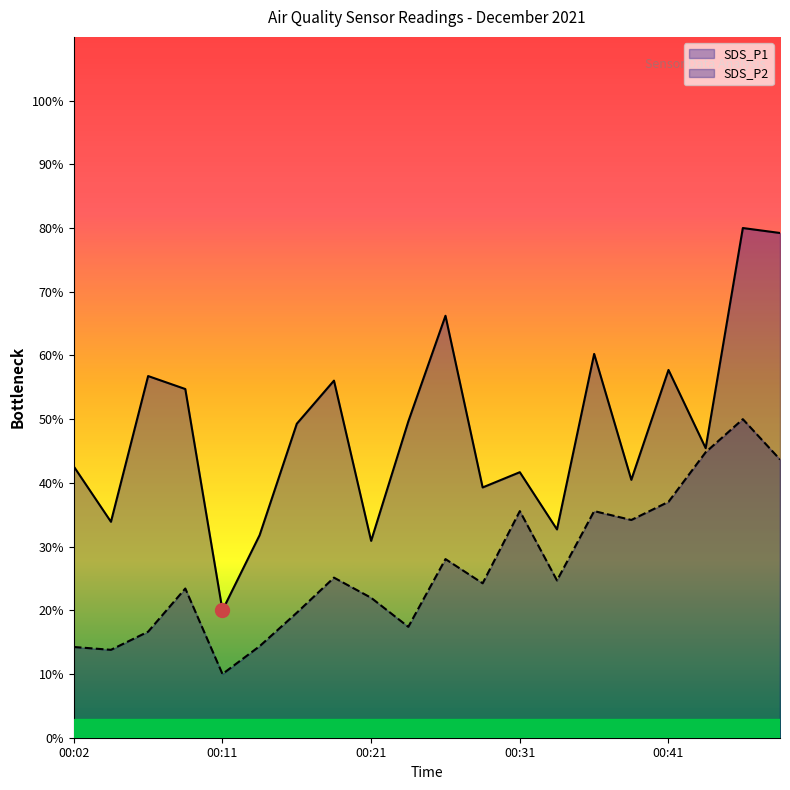

At which category is the sum across all series the highest?

00:46